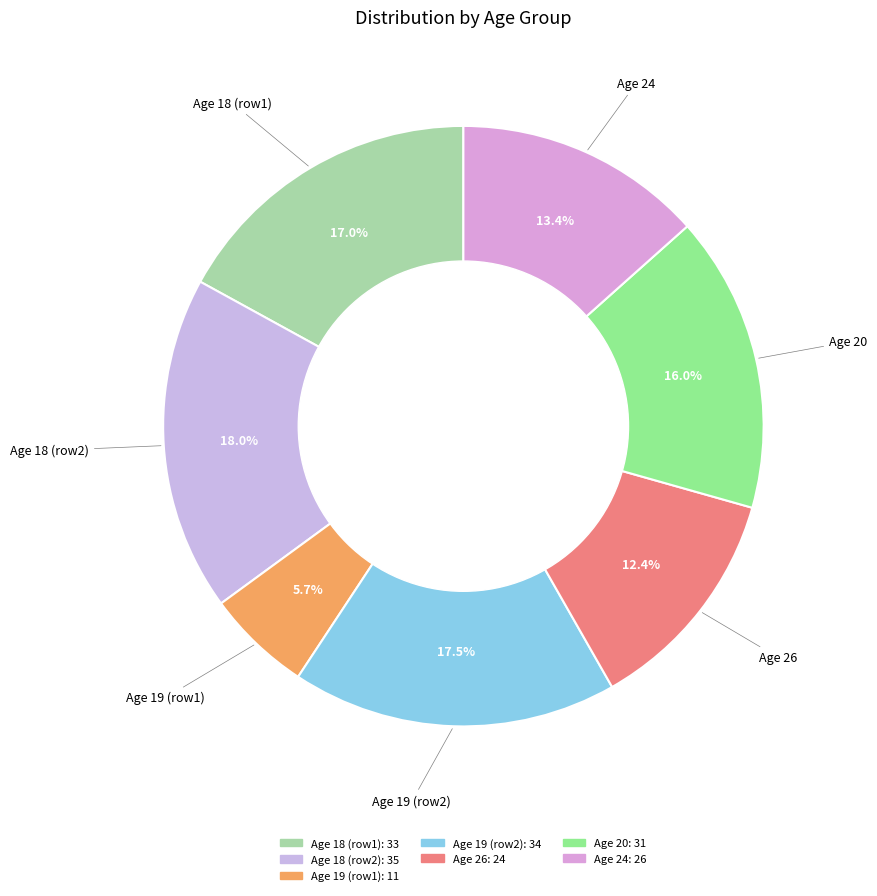

Rank the categories by value from lowest to highest.

19, 26, 24, 20, 18, 19, 18